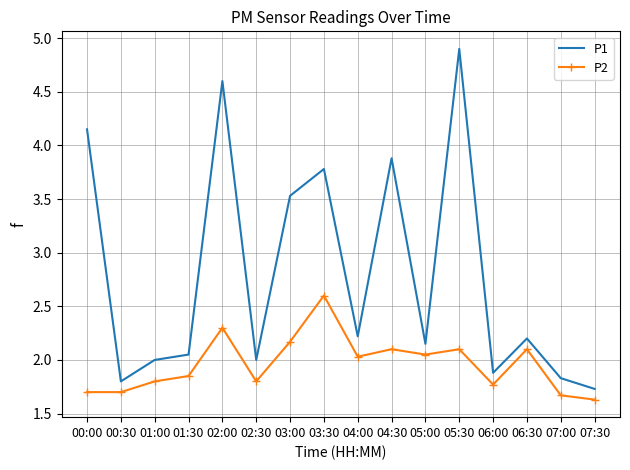

Which series has the largest total across all categories?

P1